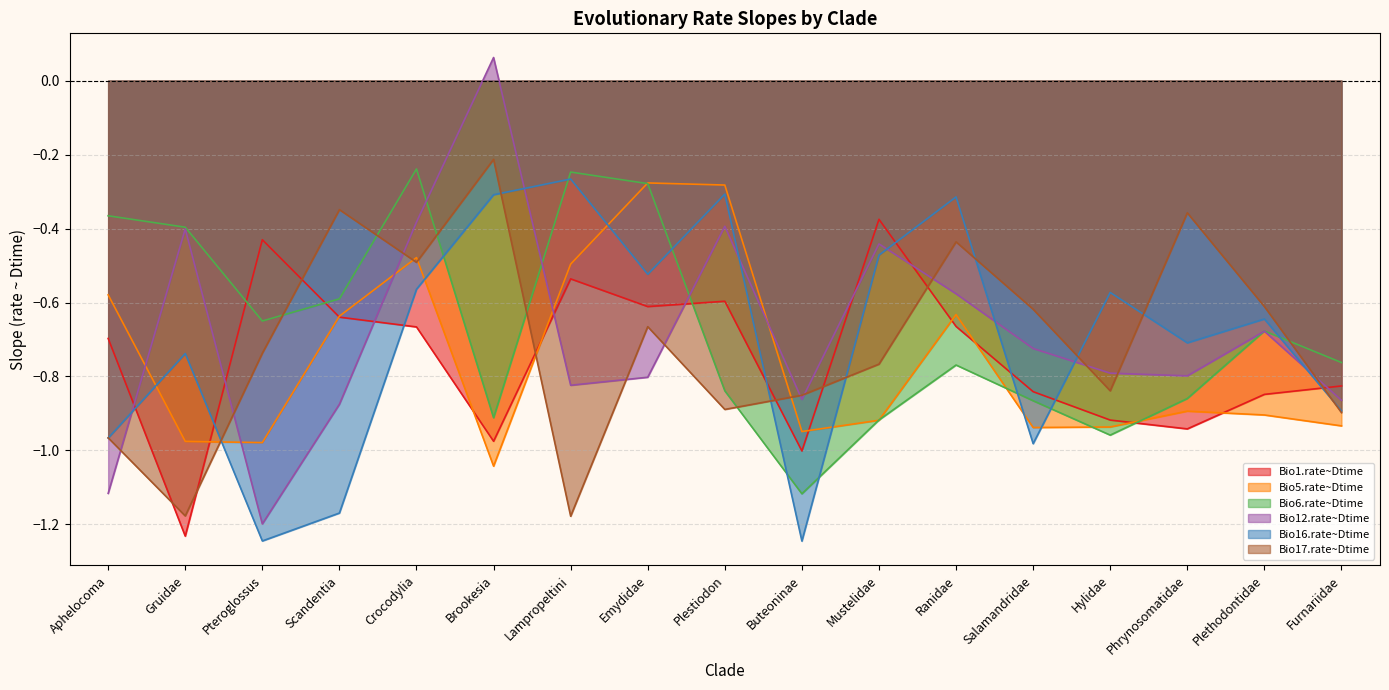

True or false: Bio16.rate~Dtime and Bio5.rate~Dtime intersect in this chart.

True